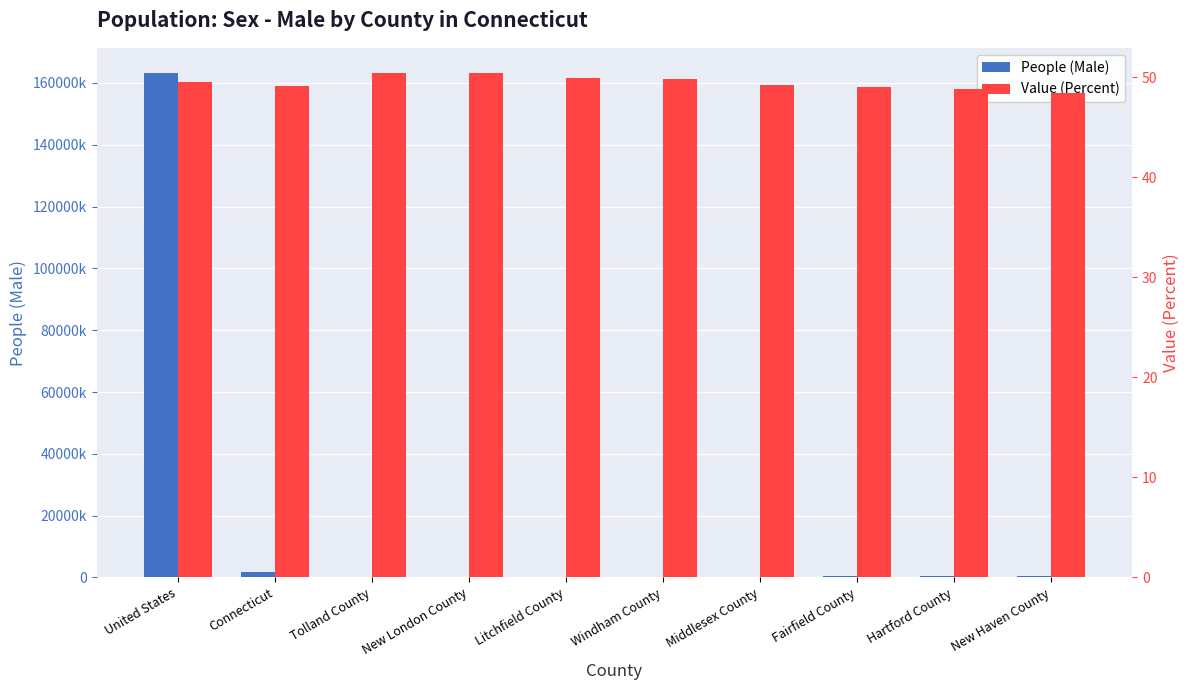

The Value (Percent) series shows 49.1 at Connecticut. True or false?

True